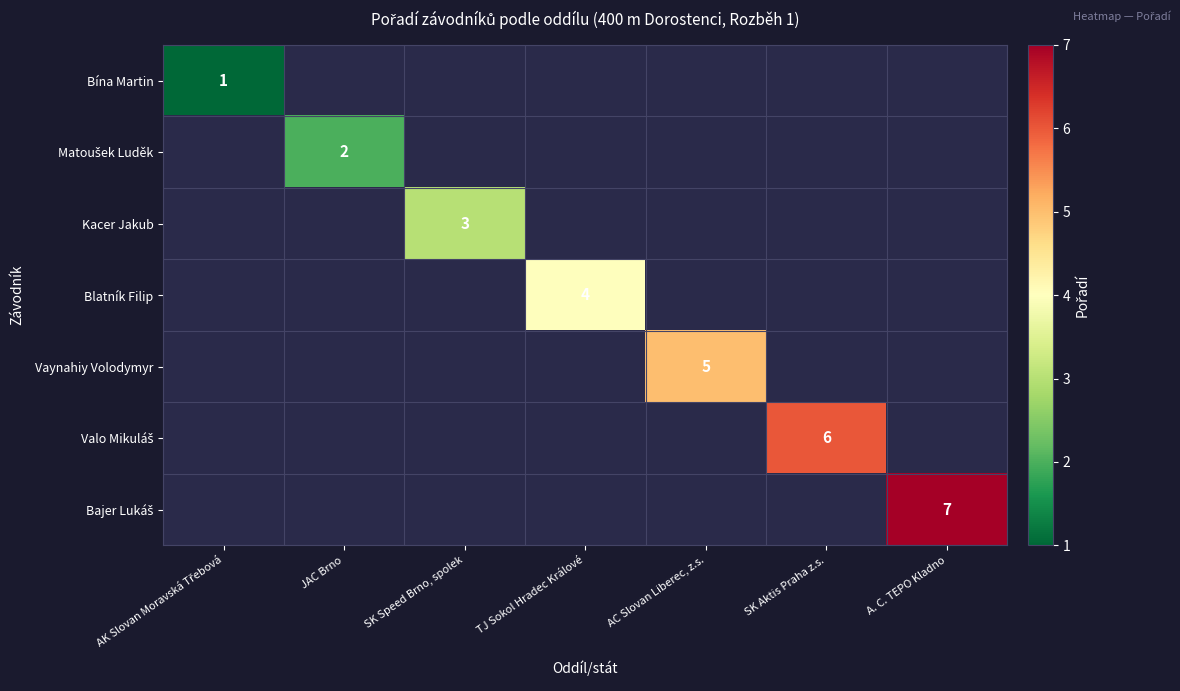

The Blatník Filip series shows 6 at TJ Sokol Hradec Králové. True or false?

False